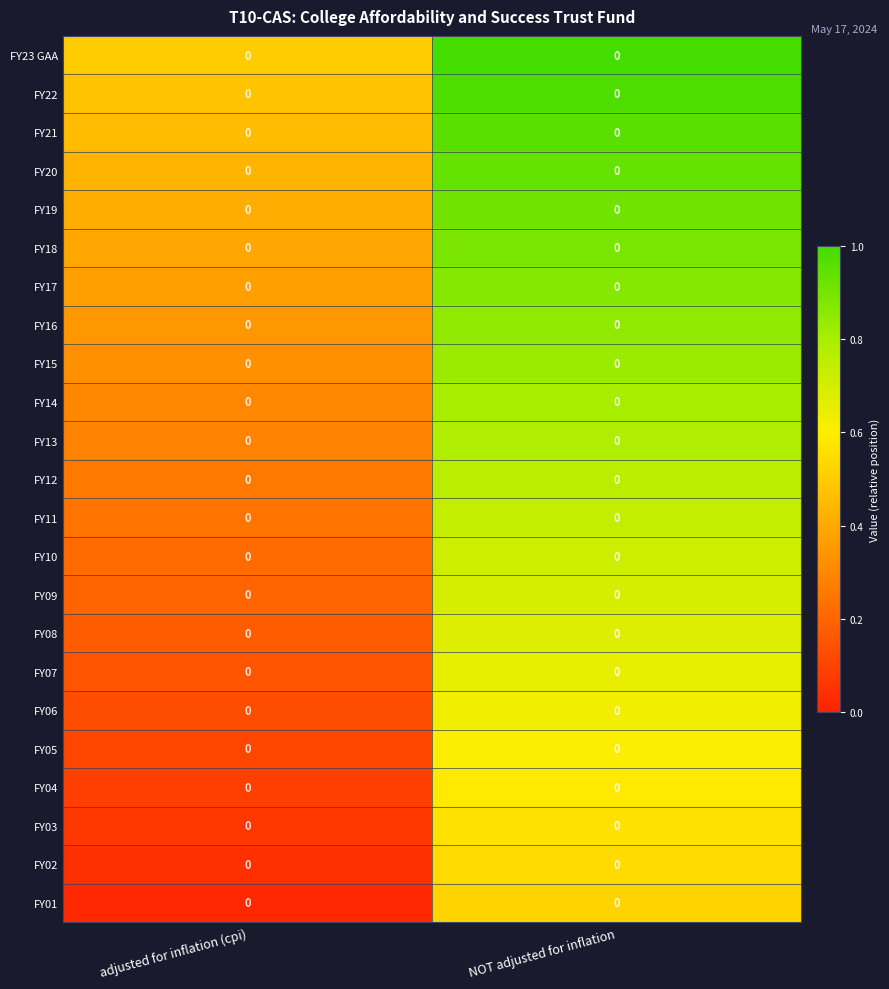

The FY23 GAA series shows 1.0 at NOT adjusted for inflation. True or false?

True